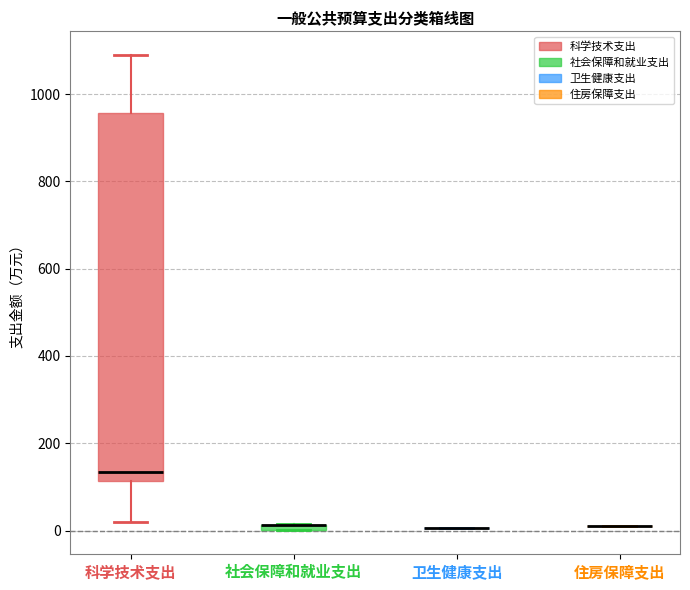

Where does the upper whisker of the box for 科学技术支出 end on the y-axis? The values are not printed on the chart, so give them approximately, as read against the axis.

1080